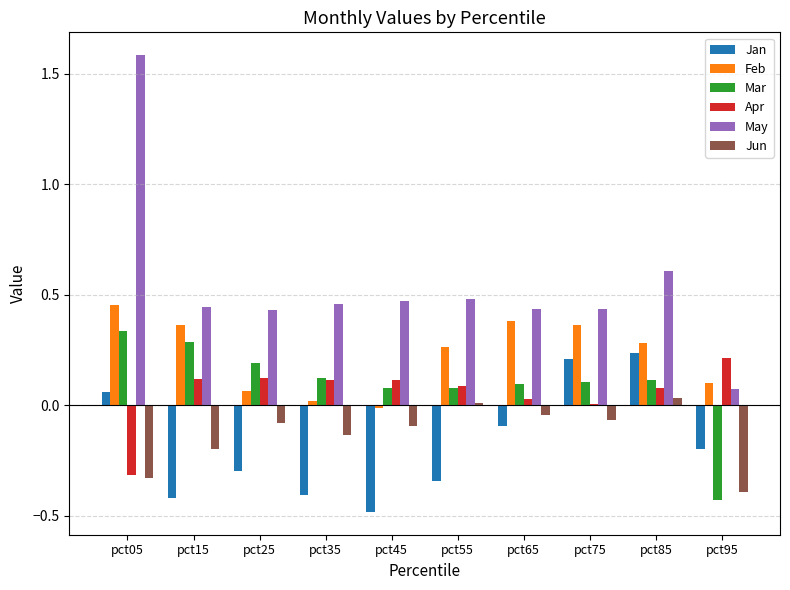

How many groups of bars are there?

10